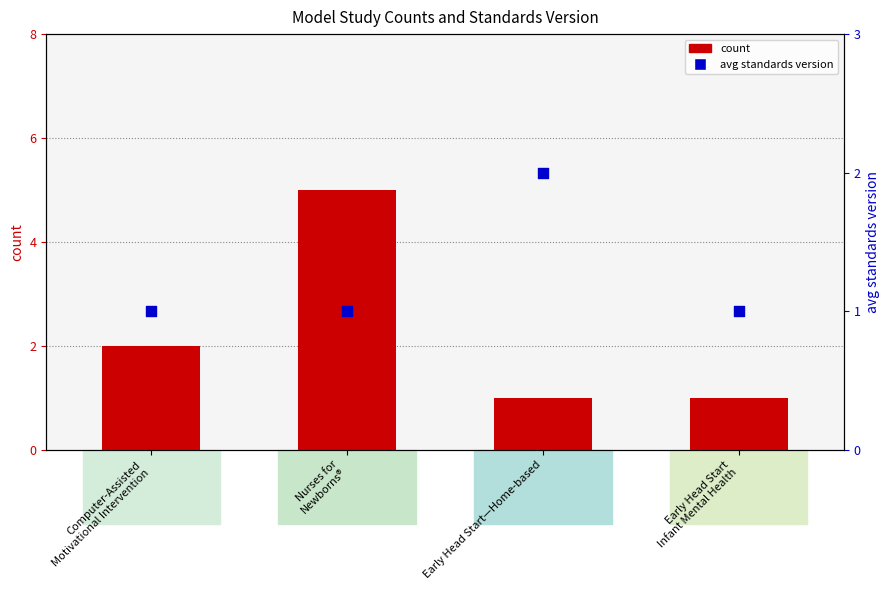

At how many categories does at least one series exceed 1?

3